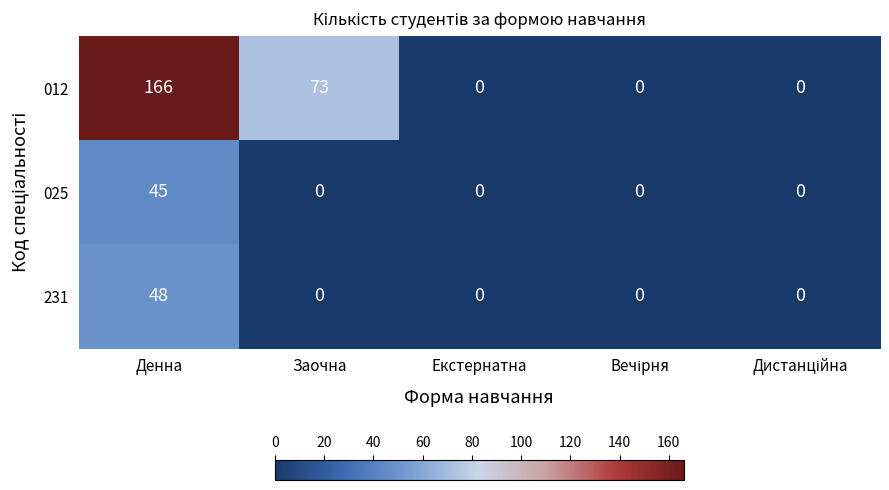

How many values in the 231 series exceed 0?

1